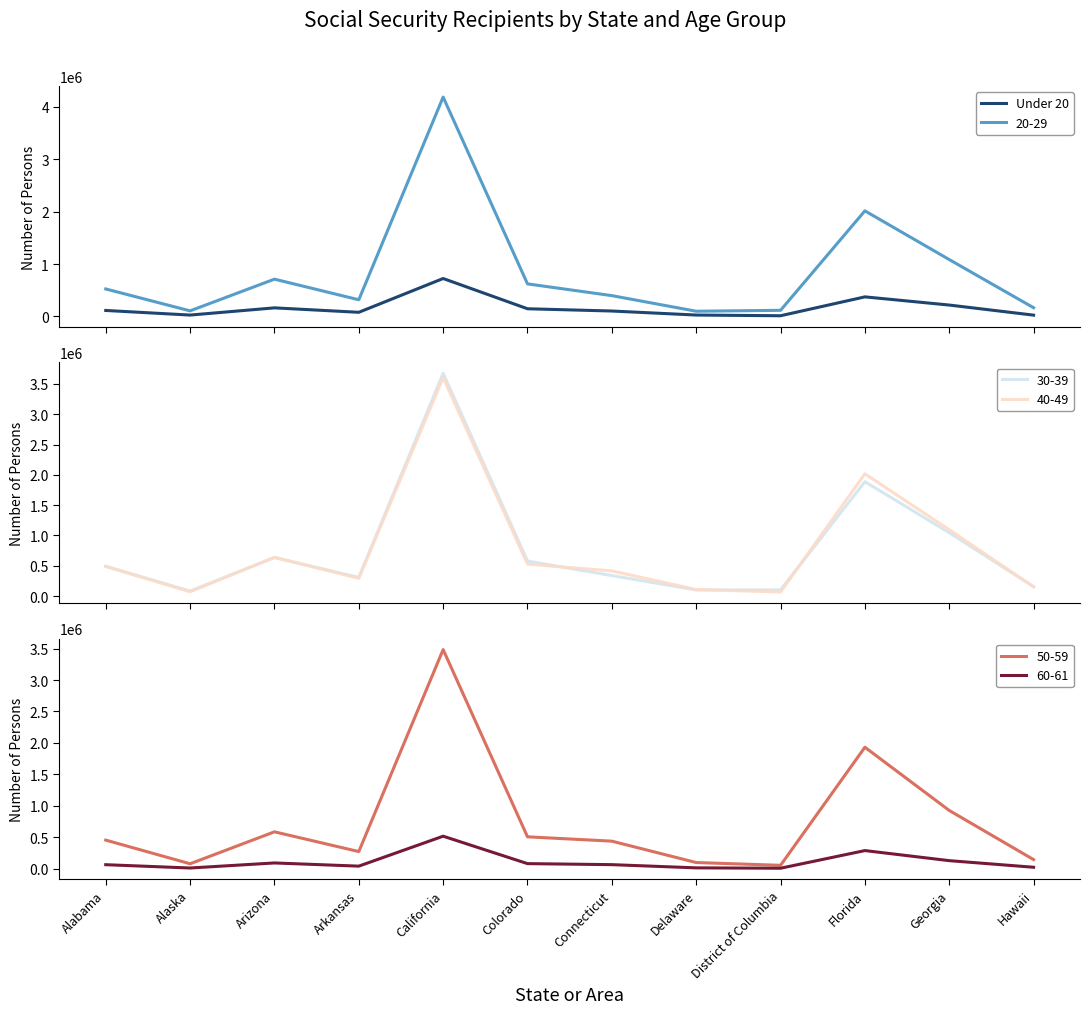

What is the label of the 7th point from the right?

Colorado